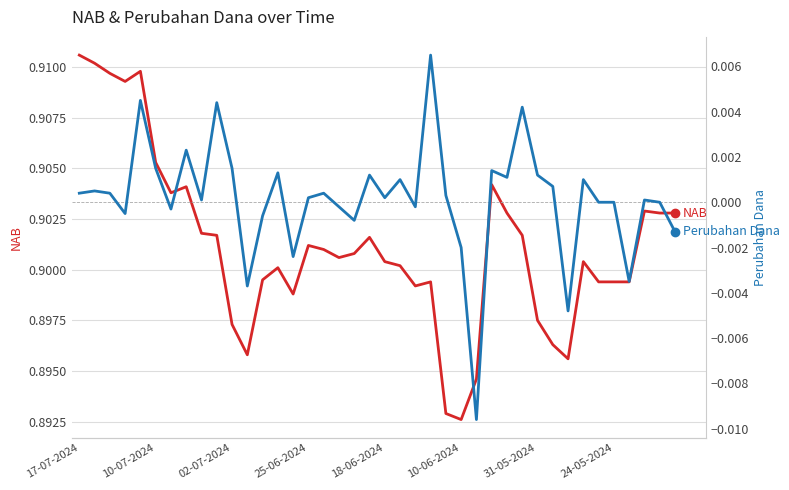

What are all the series names shown in the legend?

NAB, Perubahan Dana